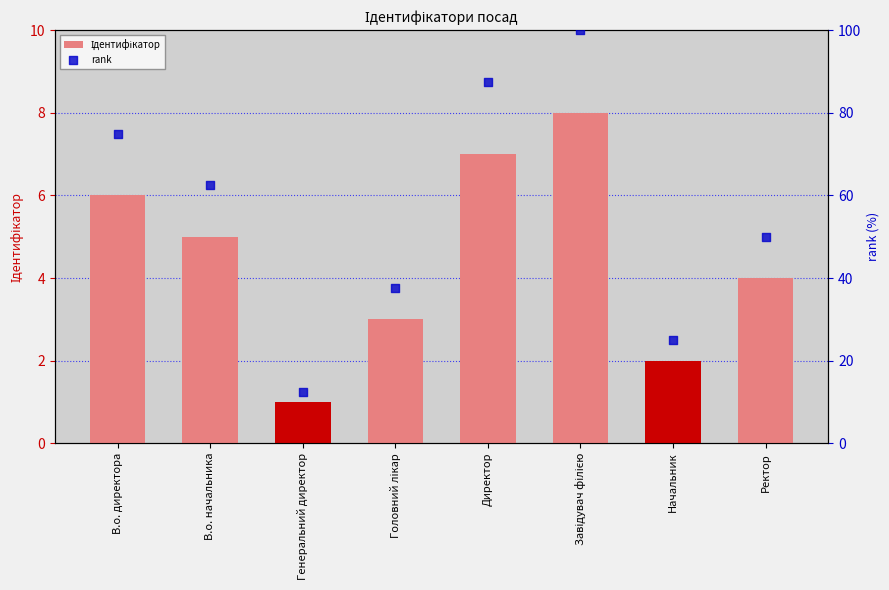

At how many categories does at least one series exceed 85?

2